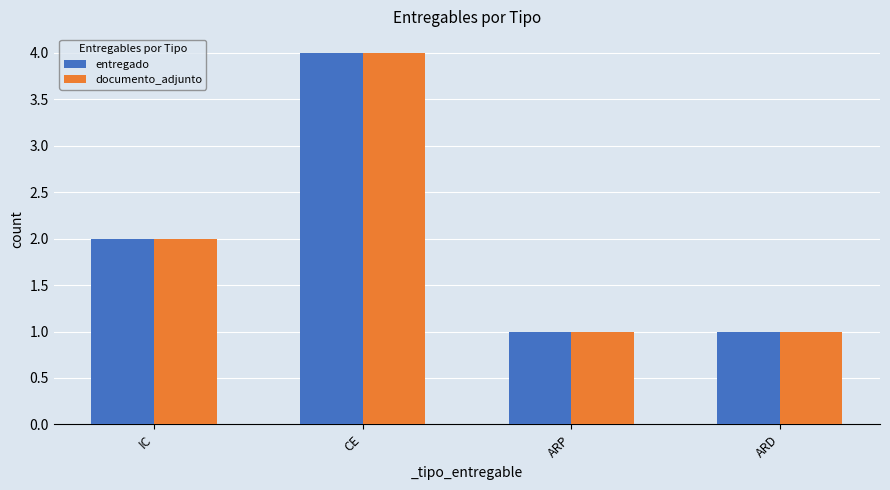

What position from the right is IC?

4